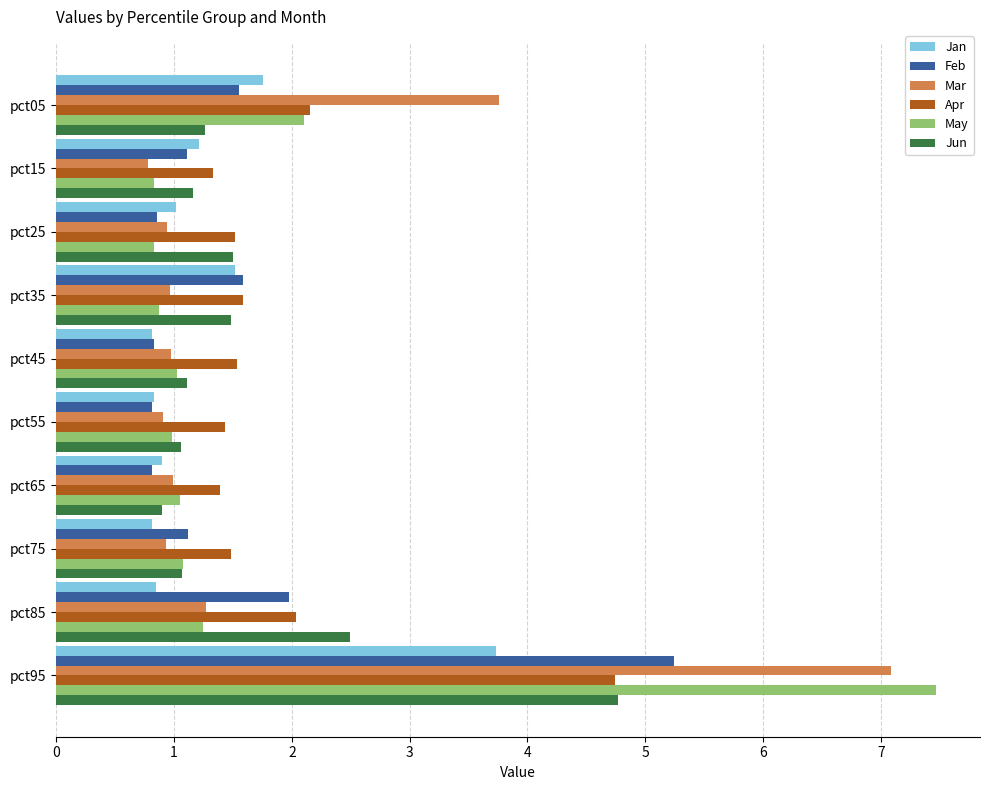

What is the difference between the second highest and second lowest values in the May series?

1.3